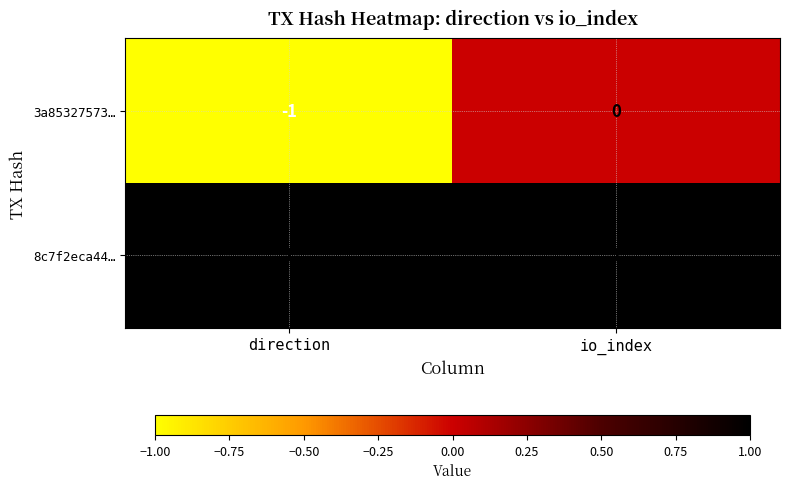

True or false: 3a85327573… has a value of -1 at direction.

True